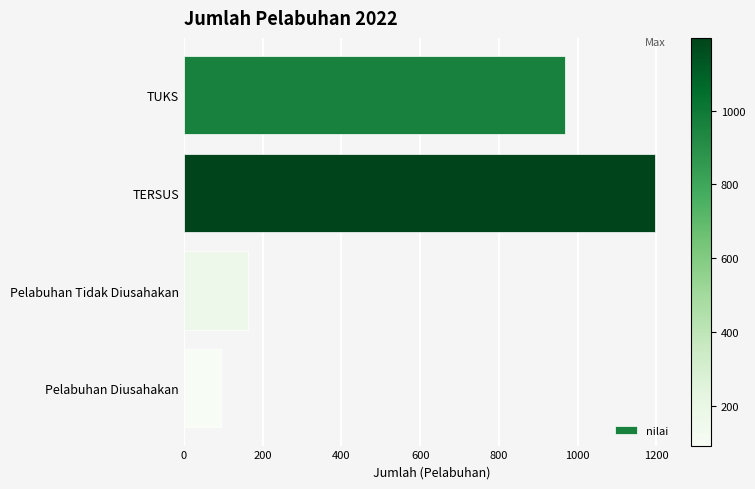

Reading top to bottom, extract all data points from this chart.

968	1197	162	93